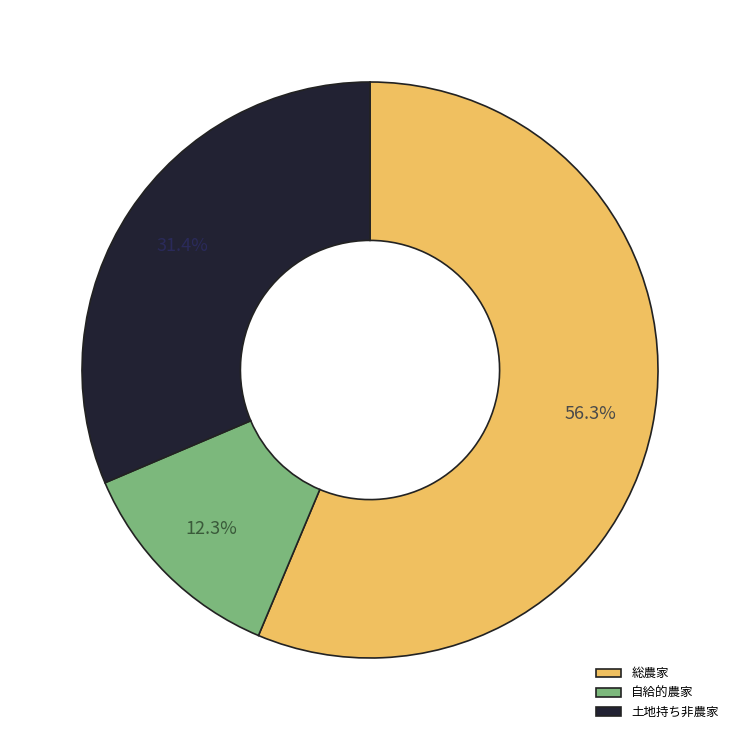

Does 自給的農家 account for over 50% of the chart?

No